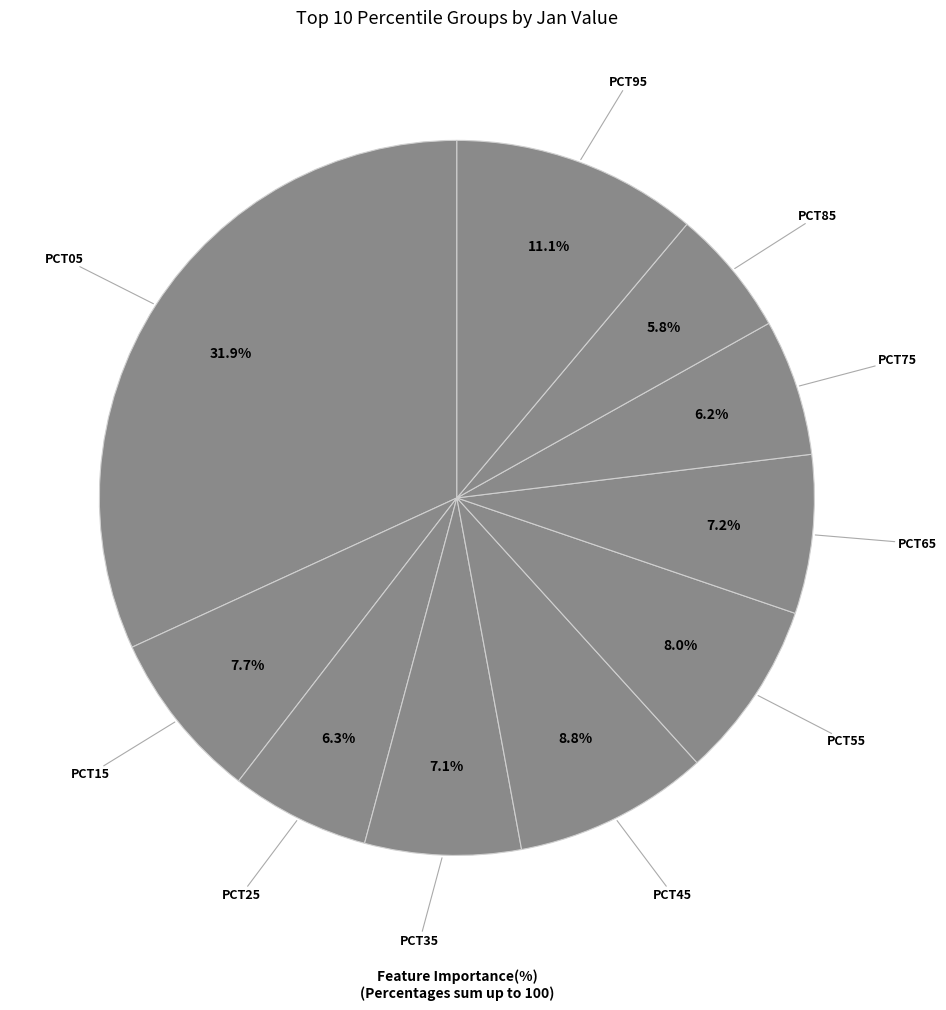

Is there any slice that represents more than half of the pie?

No